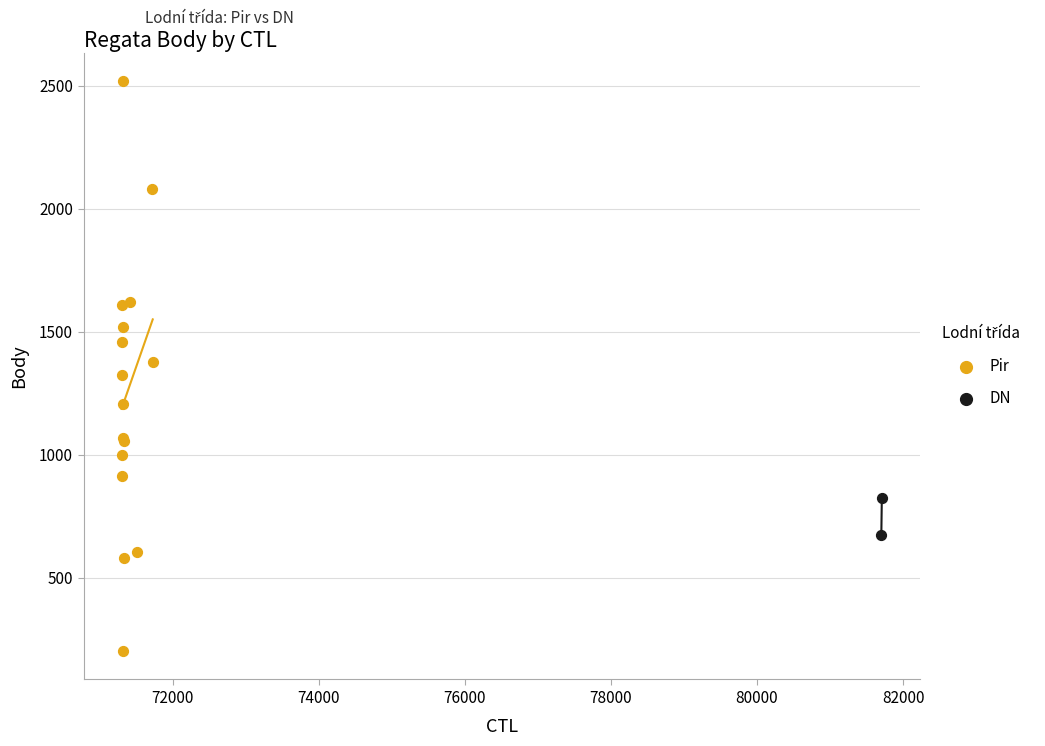

What are all the series names shown in the legend?

Pir, DN